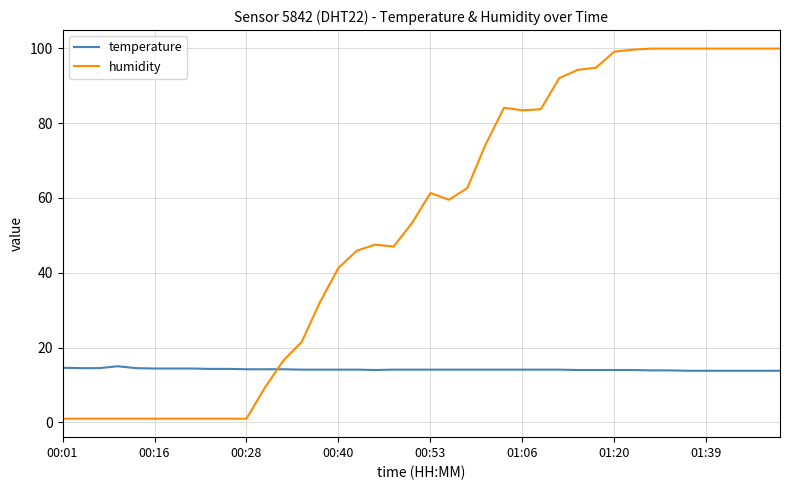

What is the greatest value displayed?

99.9